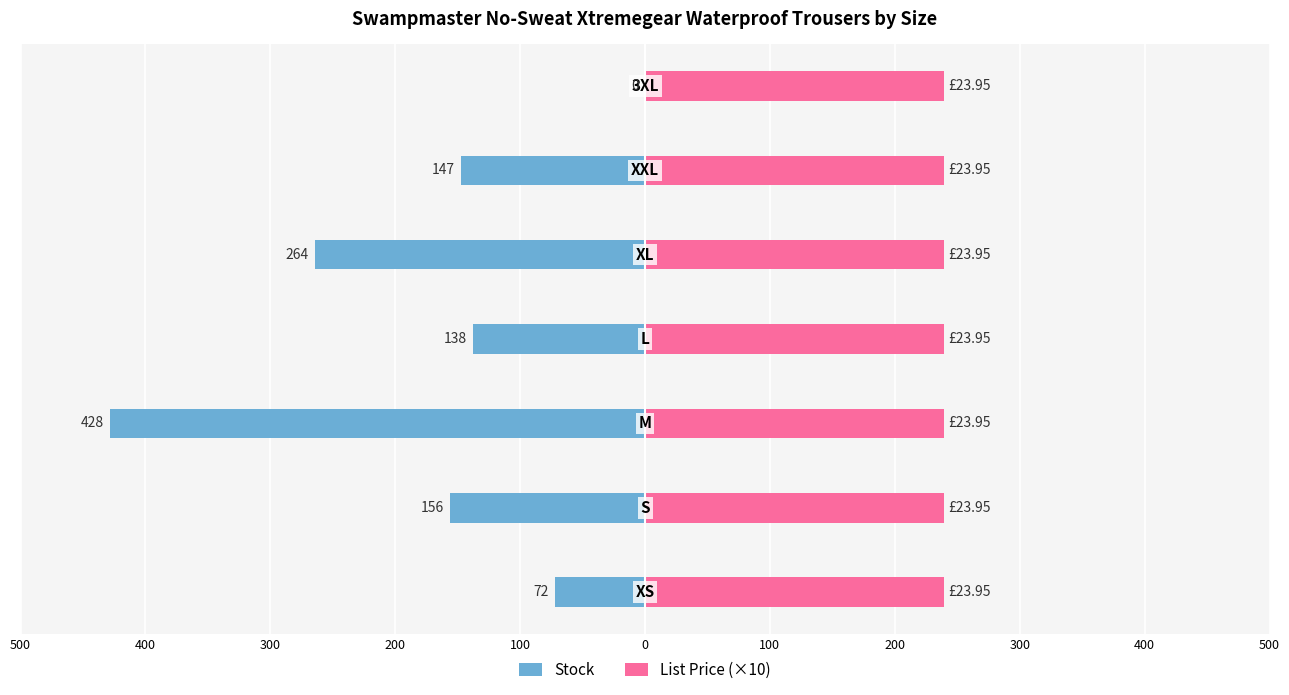

At 500, list the series in order from smallest to largest.

Stock, List Price (×10)